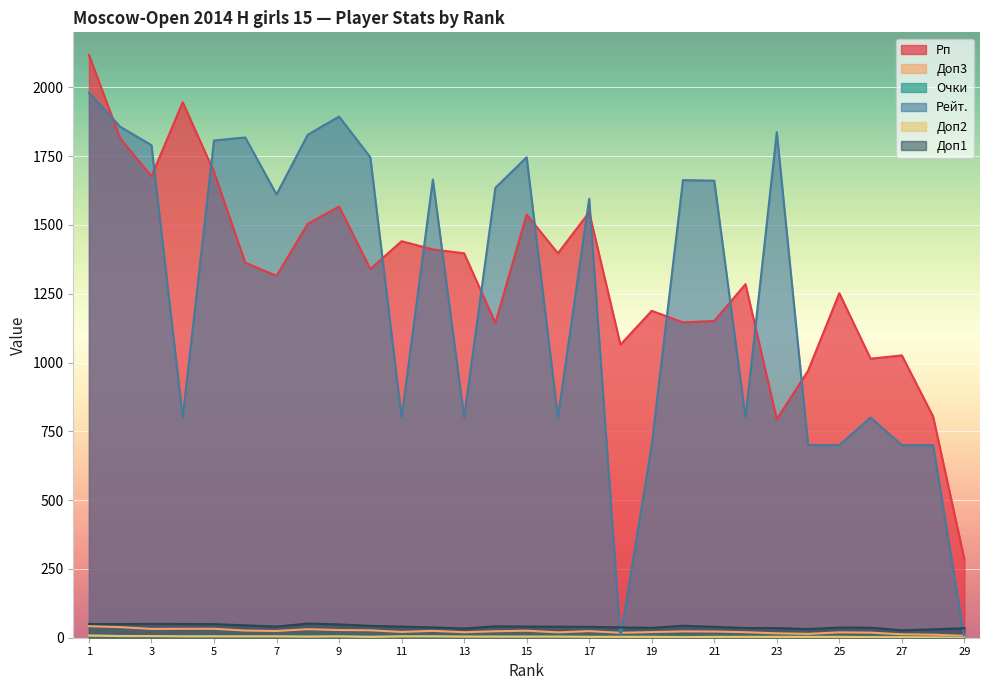

What are all the series names shown in the legend?

Рп, Доп3, Очки, Рейт., Доп2, Доп1